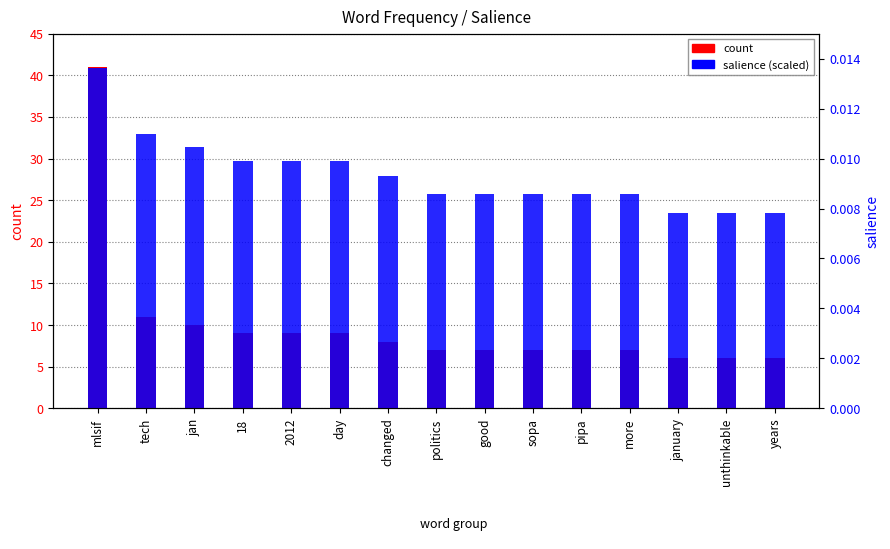

What value does the salience (scaled) series have at mlsif?

40.9